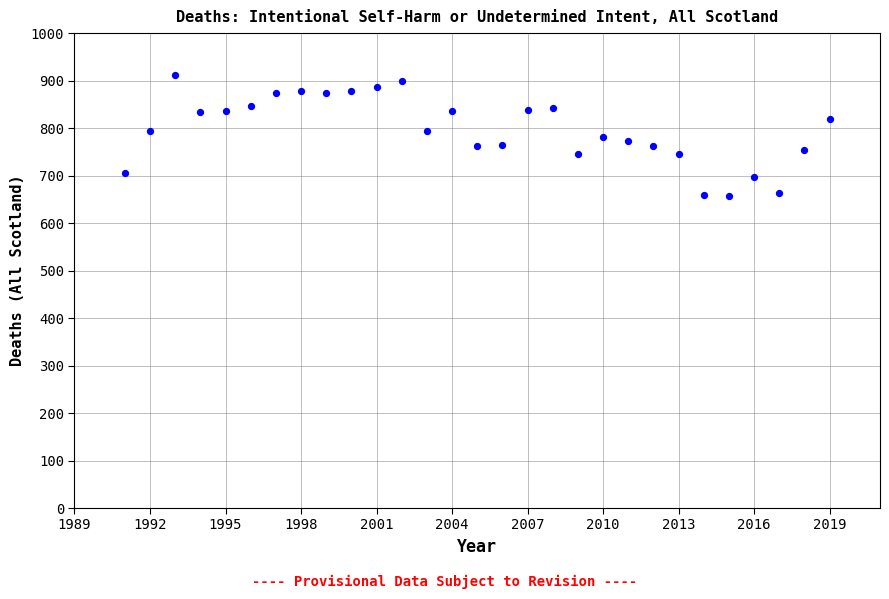

What is the range of Y values (max minus min)?

256